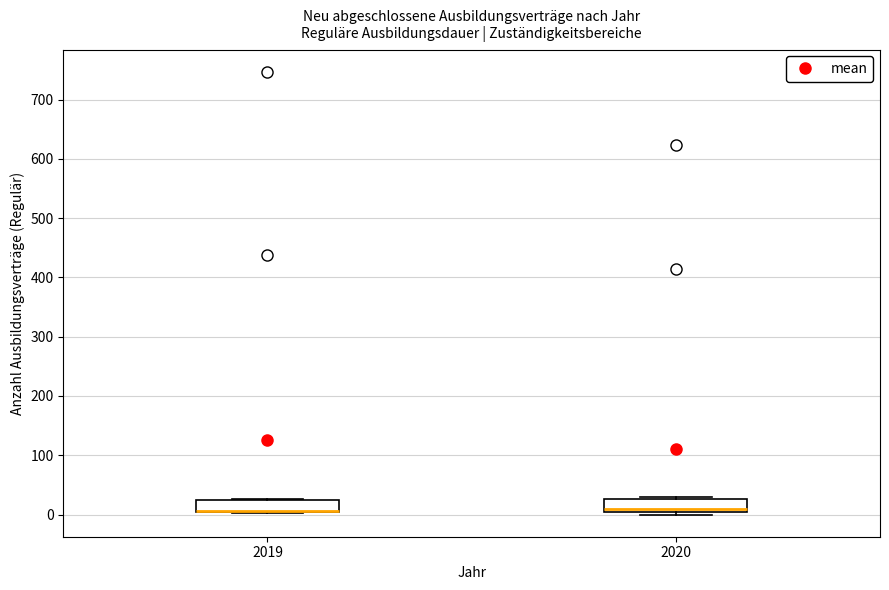

Reading left to right, transcribe this box plot: for each box, give where its median line is, the range the box spans, and where its two whiskers end, as read against the y-axis. The values are not printed on the chart, so give them approximately, as read against the axis.

2019: median 10 (drawn on the box's lower edge), box 0 to 20, whiskers 0 to 30
2020: median 10, box 0 to 30, whiskers 0 (just below the box's lower edge) to 30 (just above the box's upper edge)